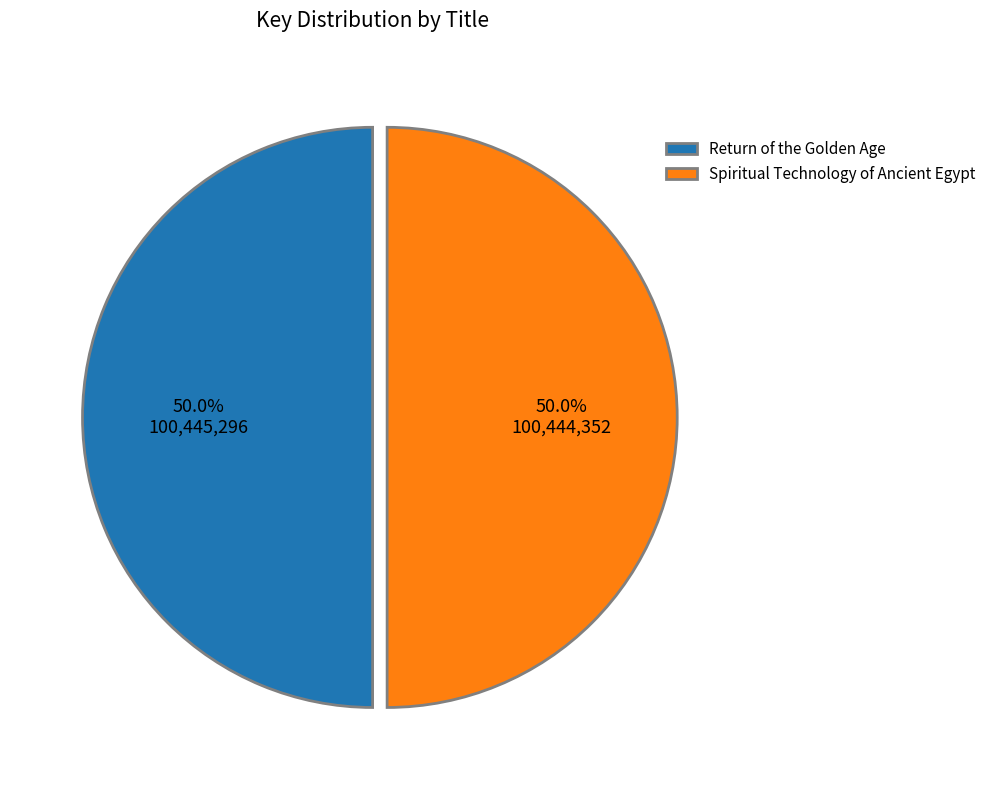

The Spiritual Technology of Ancient Egypt slice represents 50% of the pie. True or false?

True